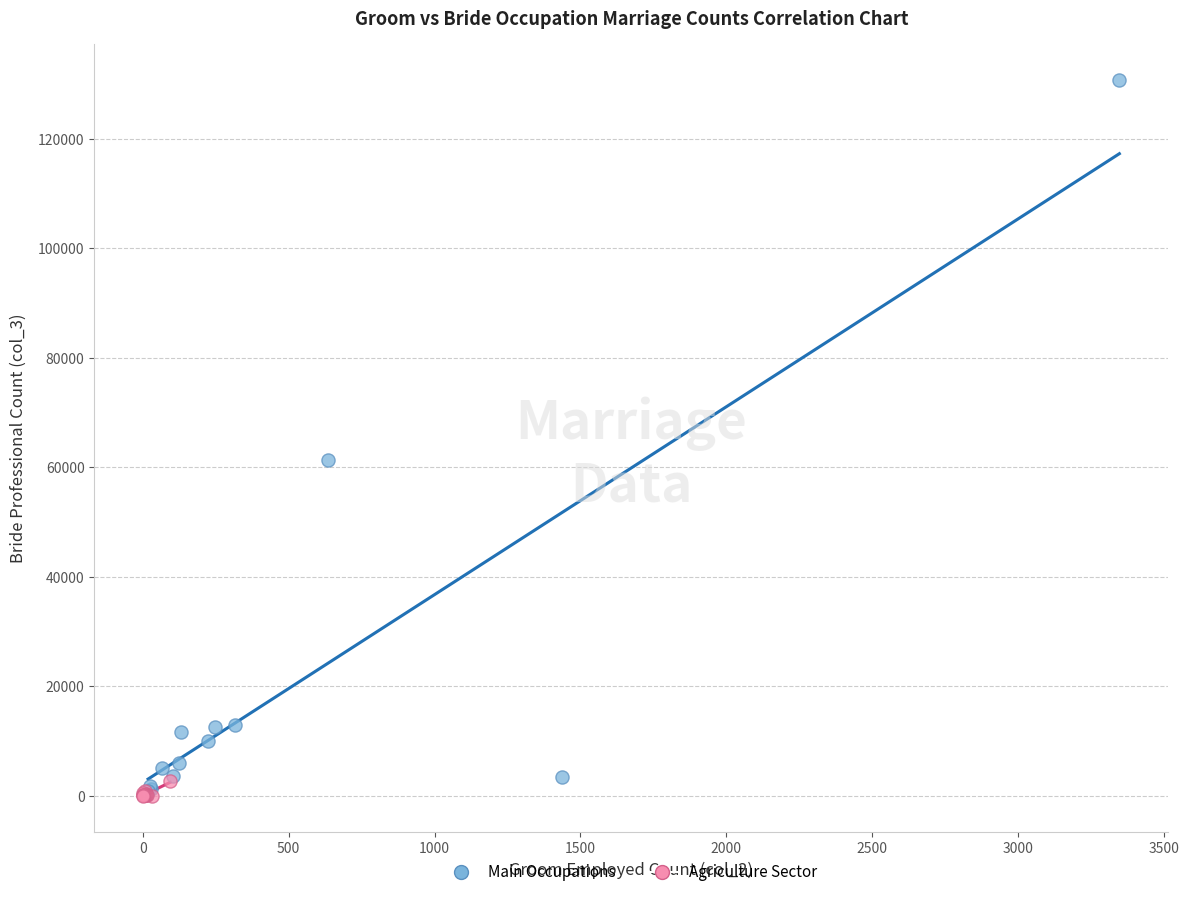

Which series has the widest spread of Y values?

Main Occupations